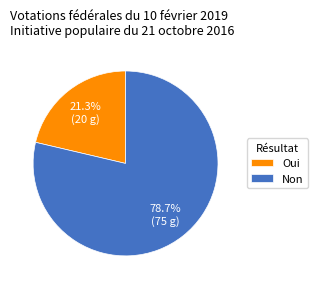

What portion of the pie excludes Oui?

78.7%